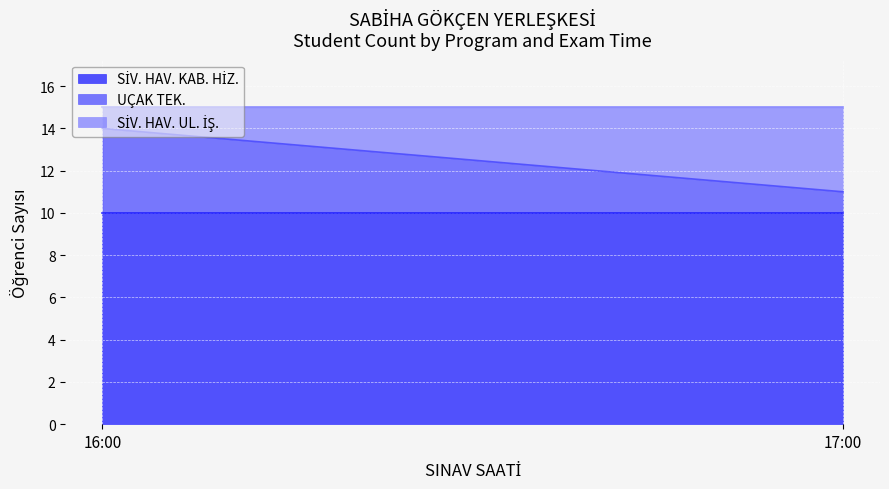

How many values in the UÇAK TEK. series are below 4?

1